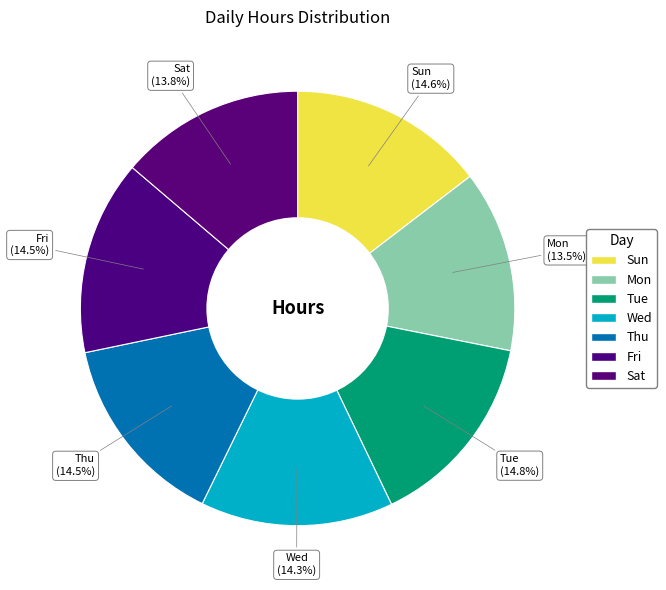

How many segments does this pie chart have?

7